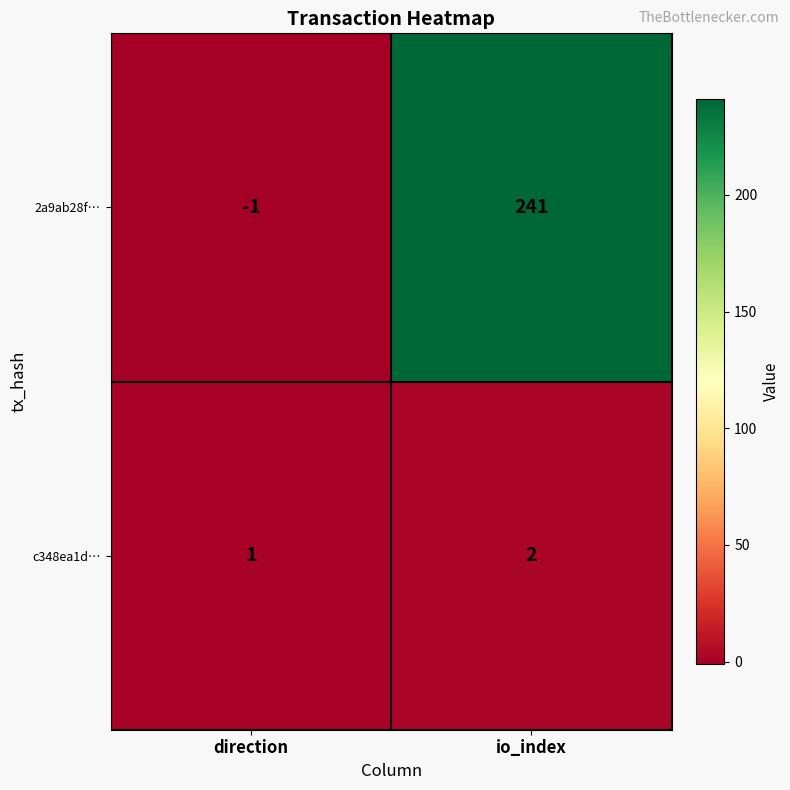

The value of c348ea1d… at direction is 1. True or false?

True